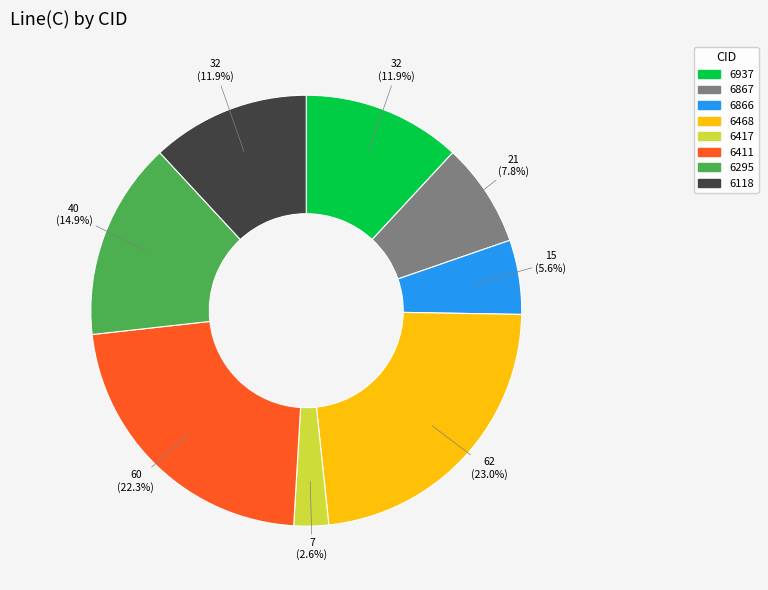

Does 6937 represent more than half of the total?

No